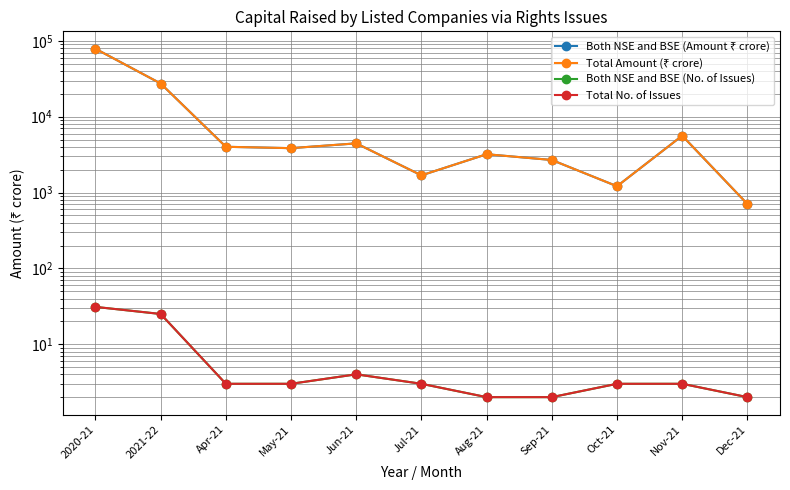

True or false: Total No. of Issues has more than 1 interior local peaks.

False